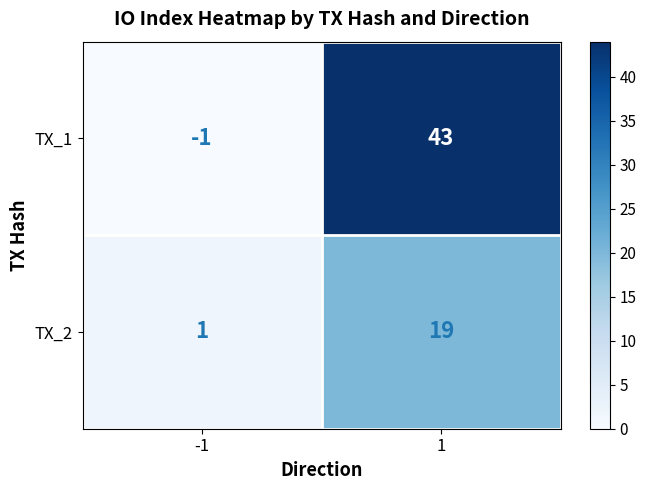

What is the difference between the TX_2 values at -1 and 1?

18